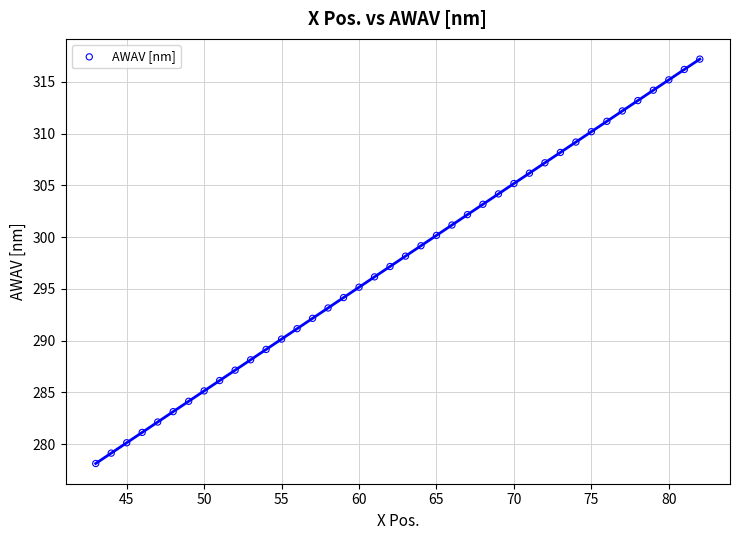

What is the range of Y values (max minus min)?

39.0